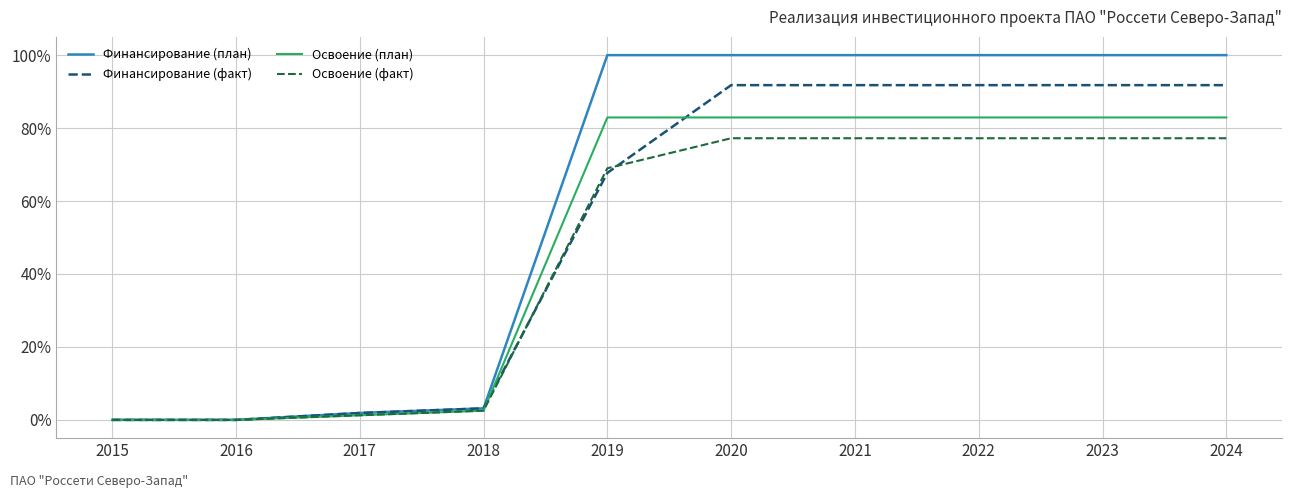

List the series in order of their peak value, highest first.

Финансирование (план), Финансирование (факт), Освоение (план), Освоение (факт)